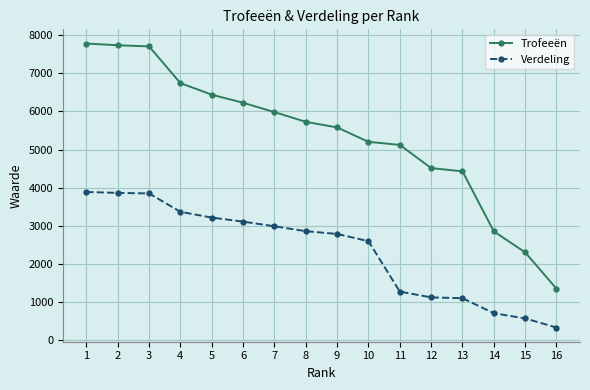

What is the sum of all Trofeeën values?

85701